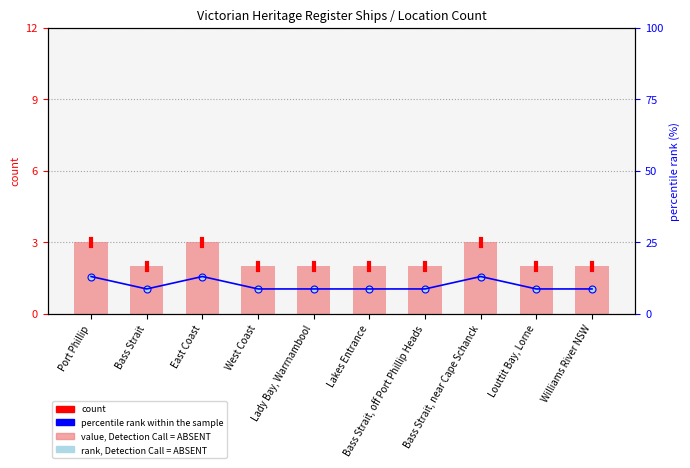

Between Bass Strait and Williams River NSW, which is larger?

Bass Strait